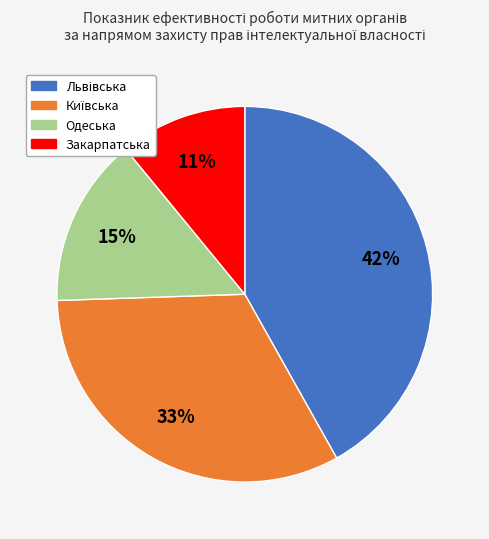

Count the number of slices in the pie.

4